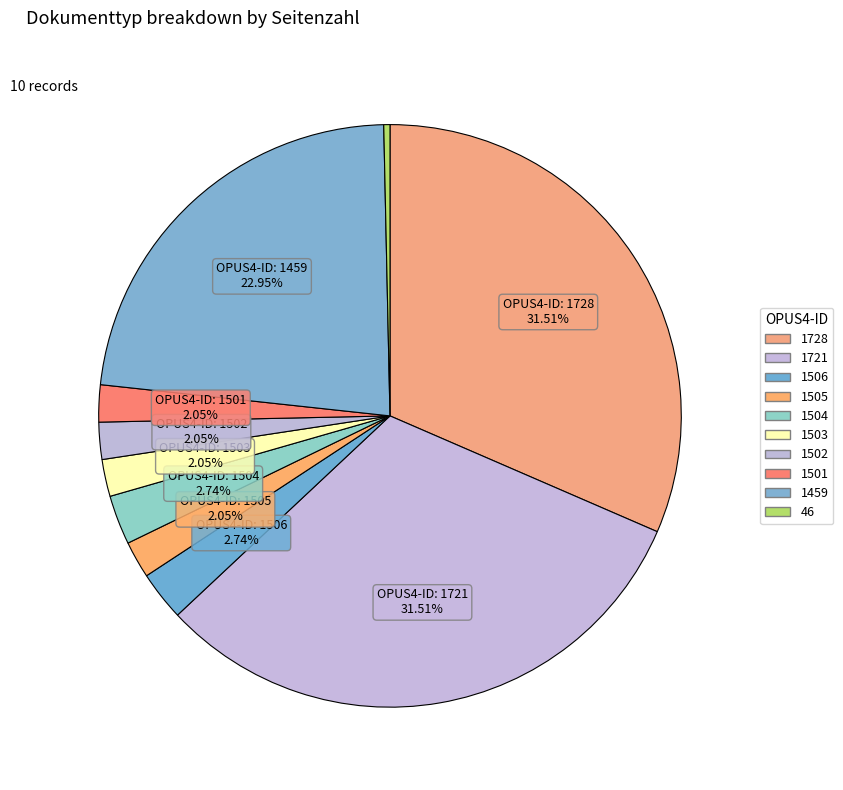

Count the number of slices in the pie.

10